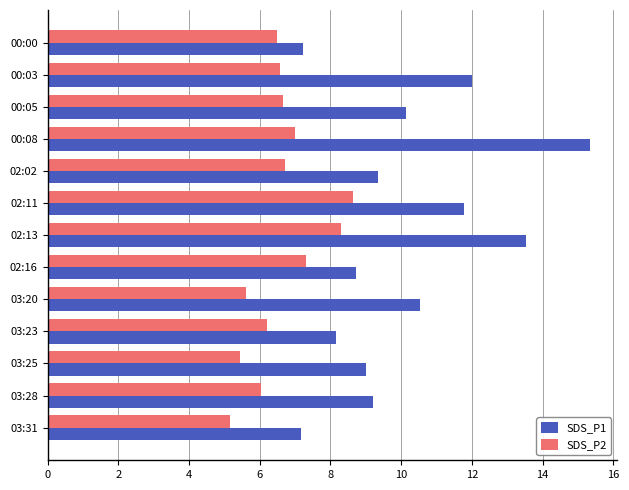

At how many categories does at least one series exceed 15?

1